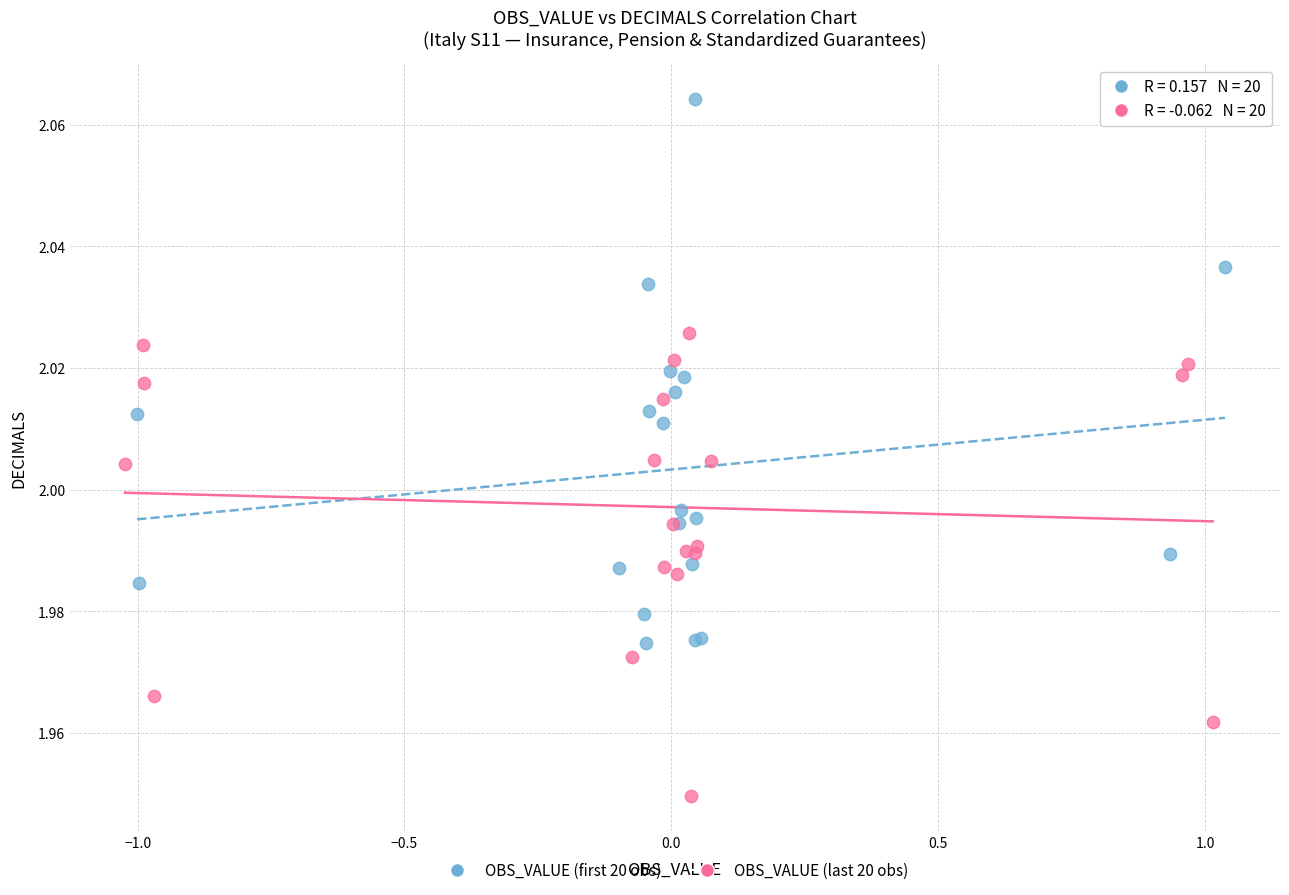

Which series reaches the maximum Y coordinate?

OBS_VALUE (first 20 obs)